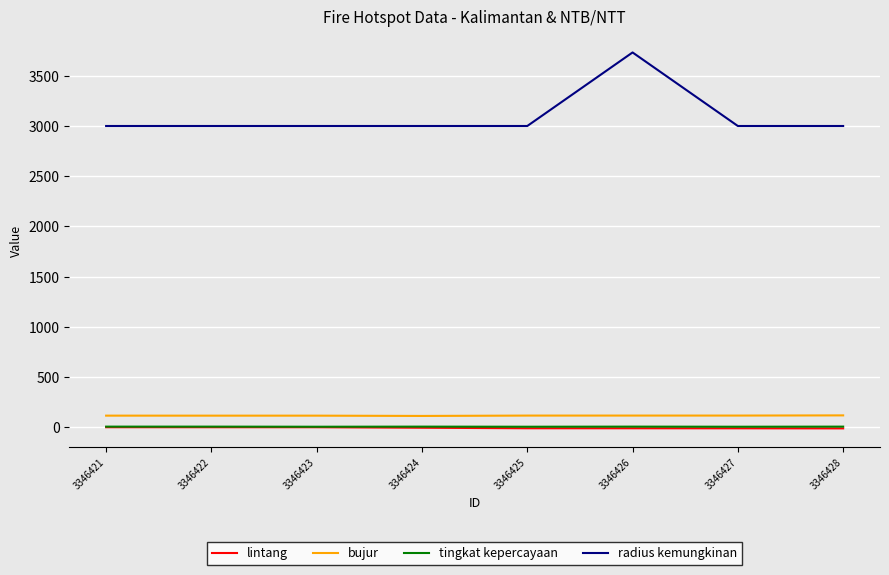

Which series has the largest range (max minus min)?

radius kemungkinan